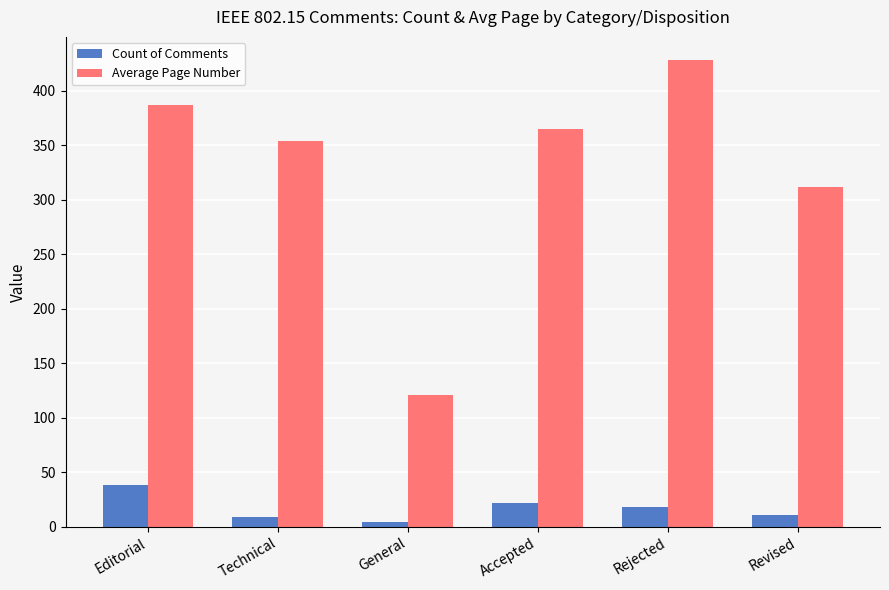

At which category is the sum across all series the highest?

Rejected